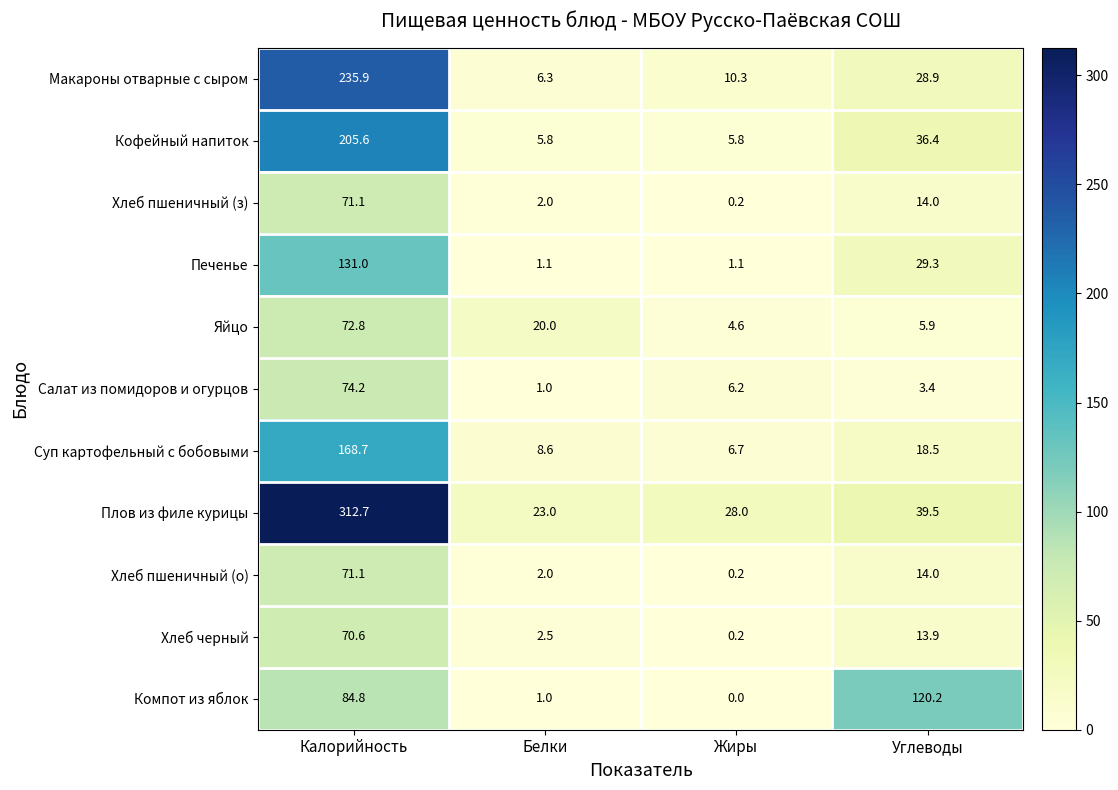

At which label is Печенье closest to 66?

Углеводы